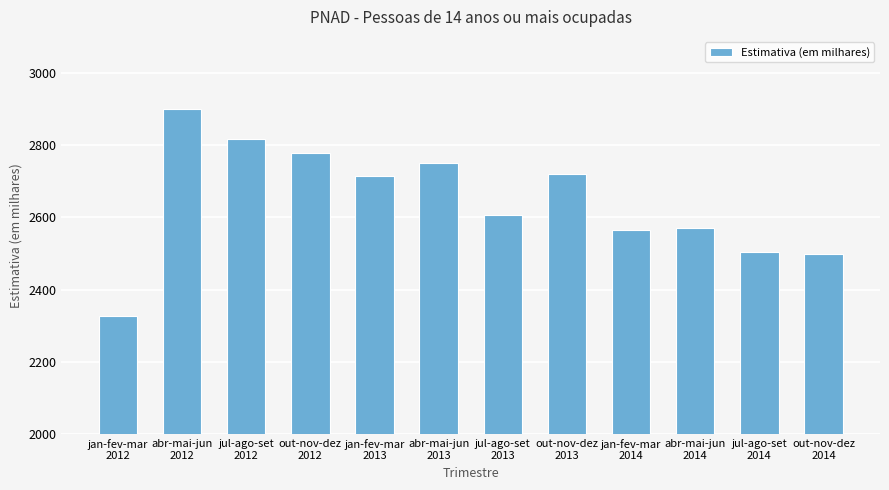

What is the value of the 7th bar from the left?

2607